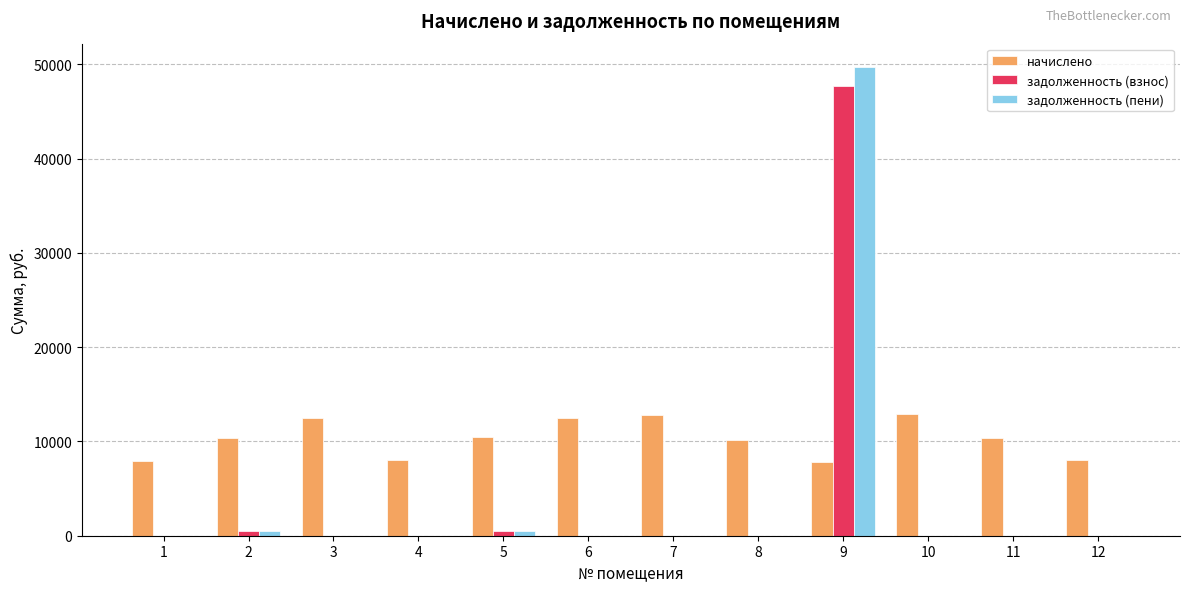

Which series has the largest range (max minus min)?

задолженность (пени)